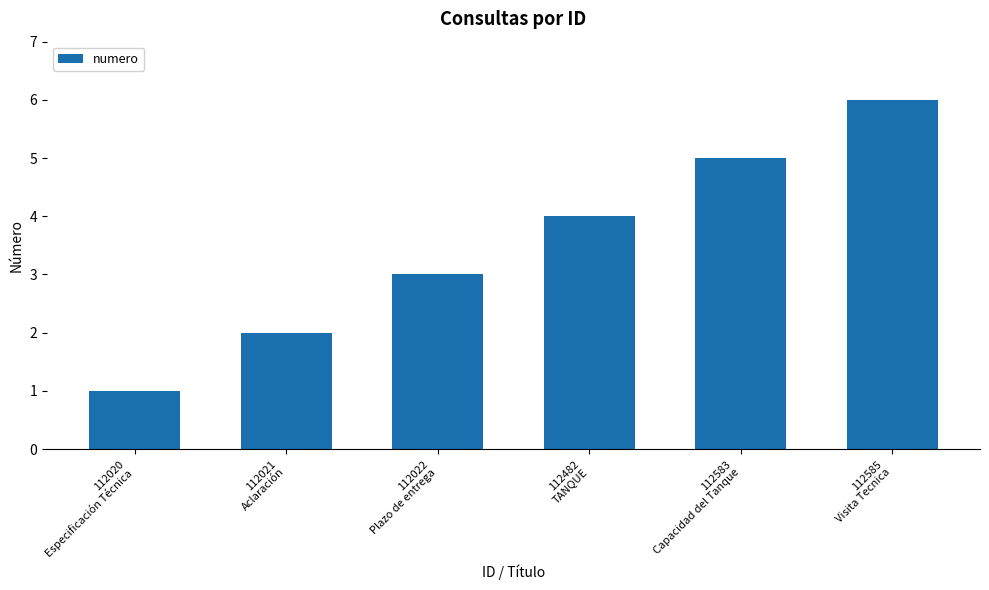

The chart shows a value of 4 at 112482
TANQUE. True or false?

True